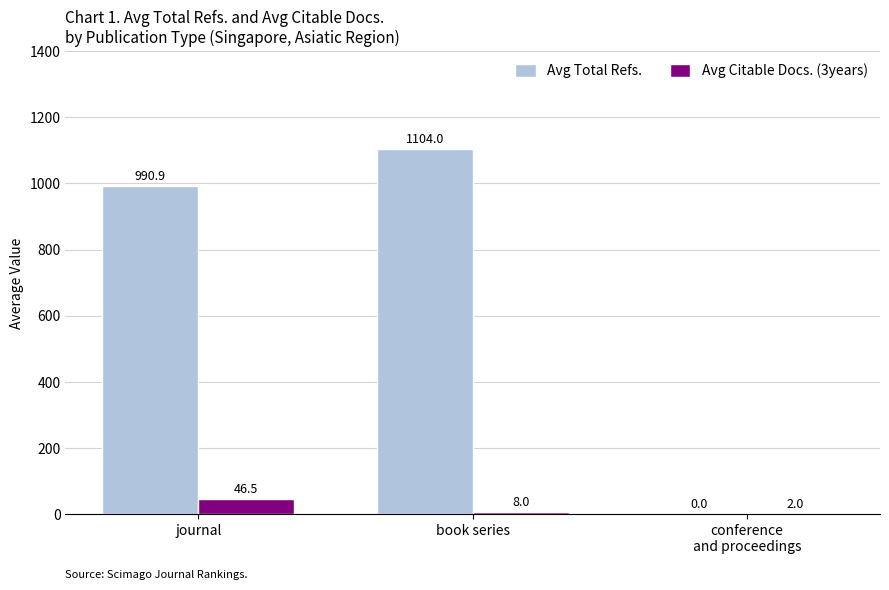

The Avg Citable Docs. (3years) series shows 46.5 at journal. True or false?

True